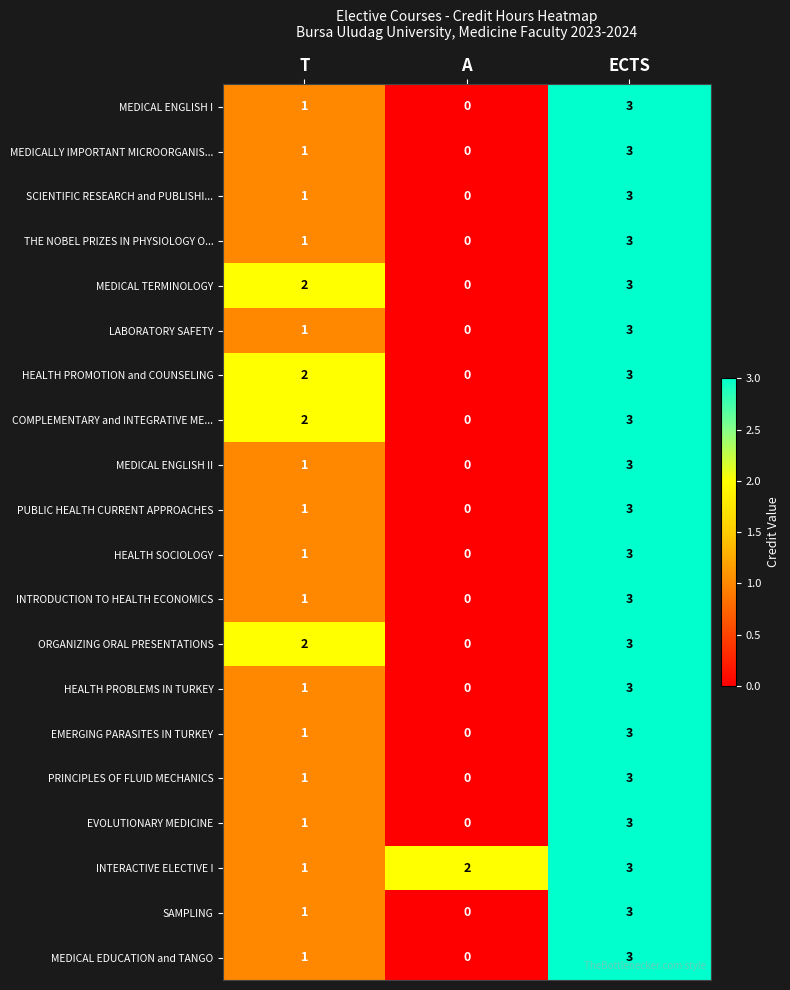

Which category has the lowest value across all series?

A